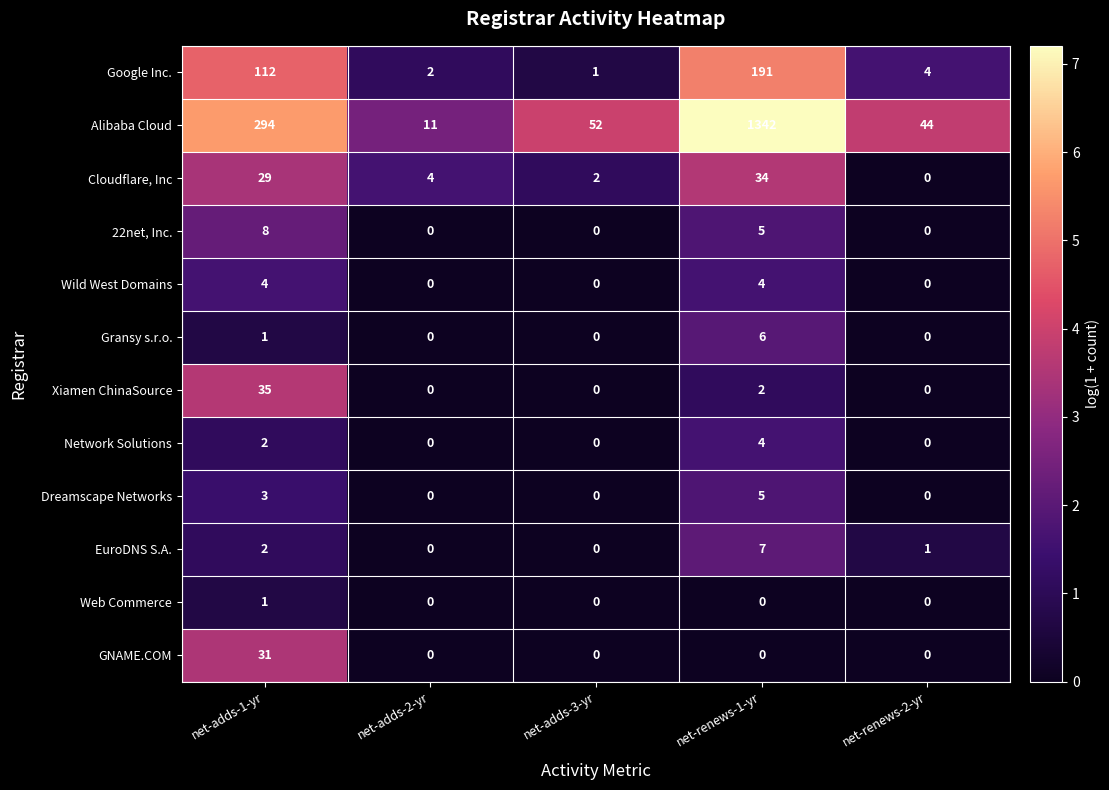

Which series has the largest total across all categories?

Alibaba Cloud